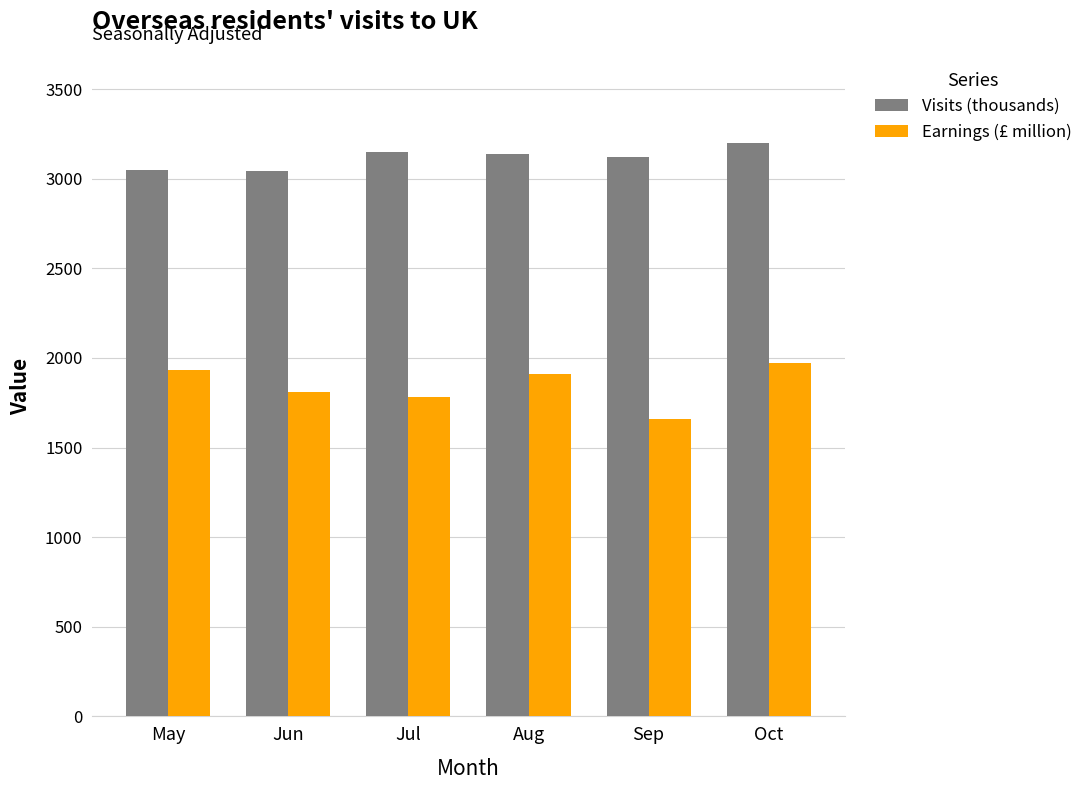

What is the value of the Earnings (£ million) bar at the 3rd from the left?

1780